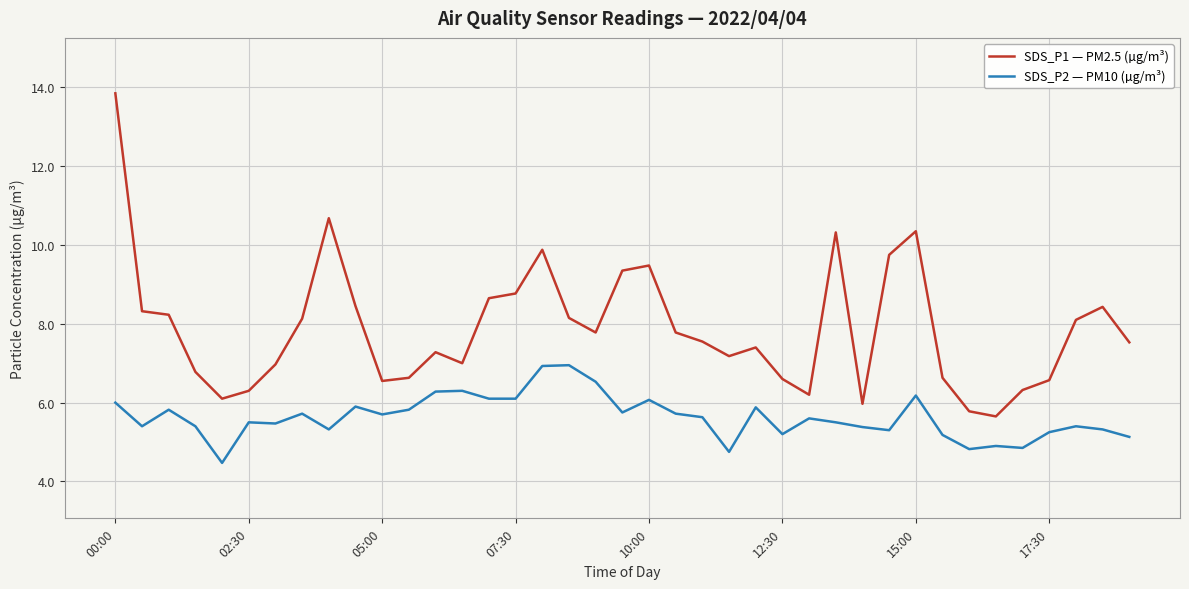

What is the minimum value shown in the chart?

4.5